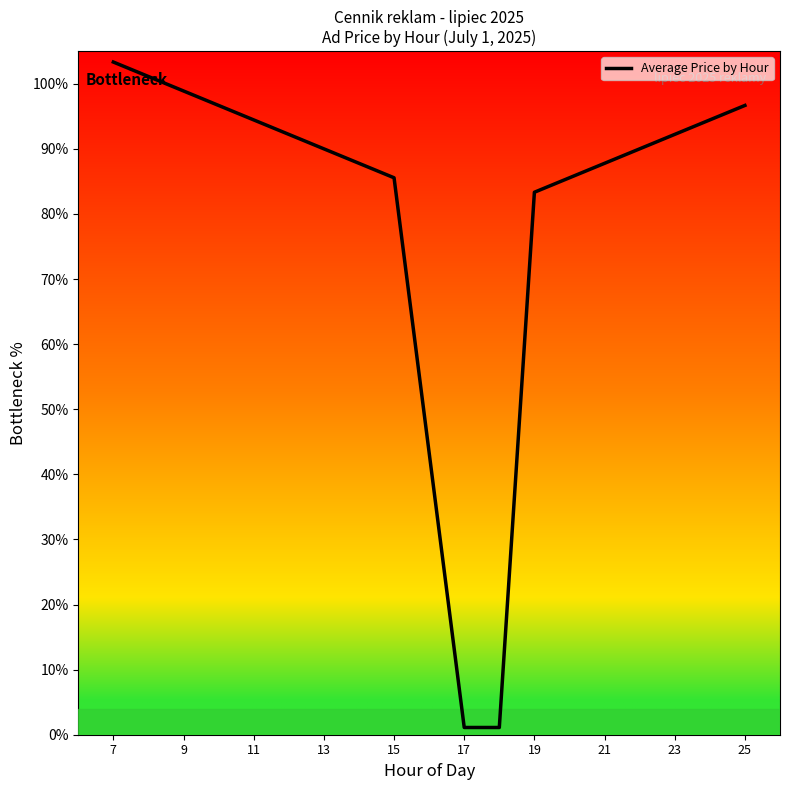

What is the greatest value displayed?

103.3